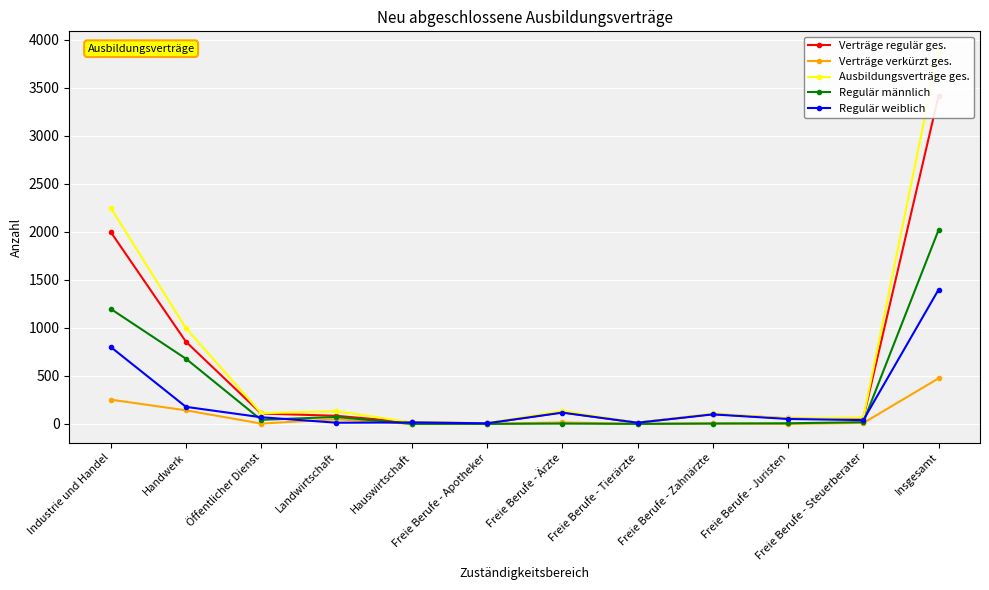

What is the total value across all series at Freie Berufe - Tierärzte?

36